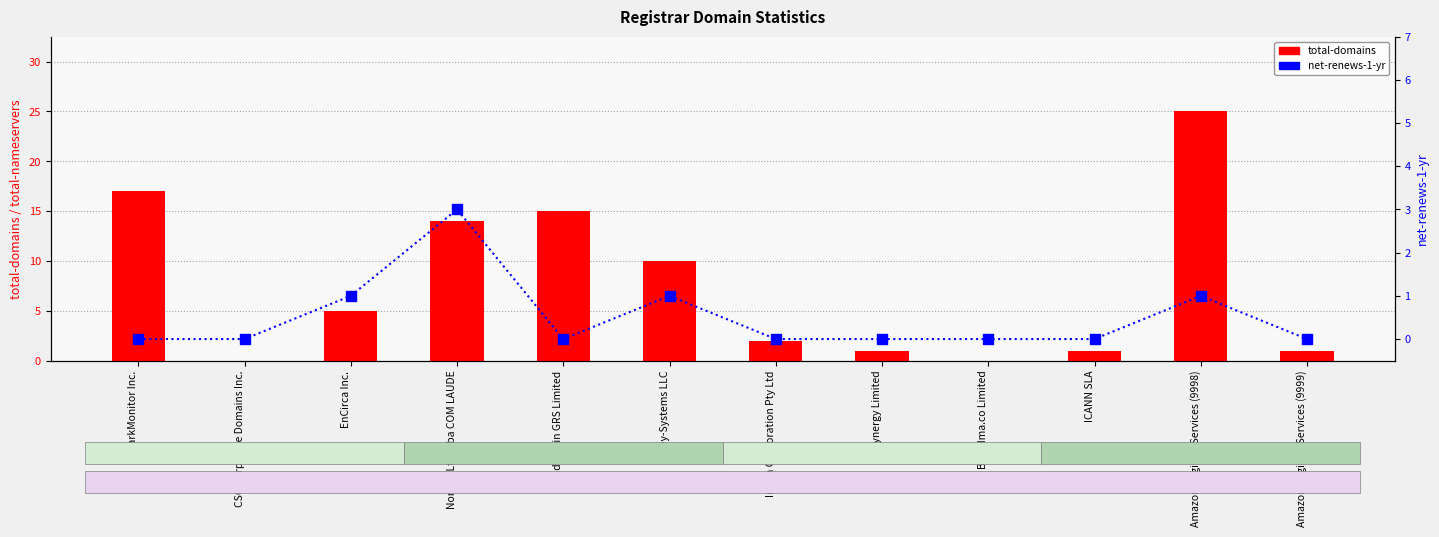

Is the value of net-renews-1-yr at Key-Systems LLC greater than the value of total-domains at Key-Systems LLC?

No